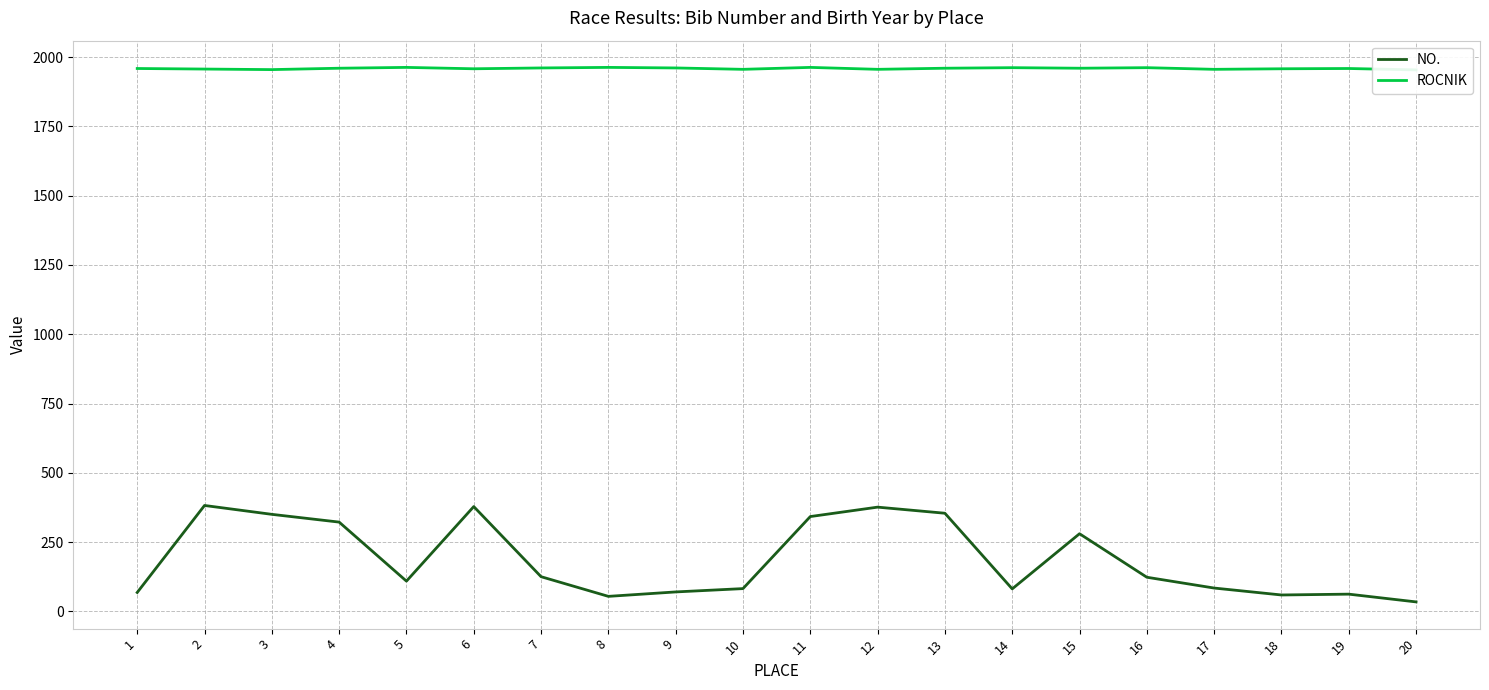

At how many categories does at least one series exceed 1195?

20